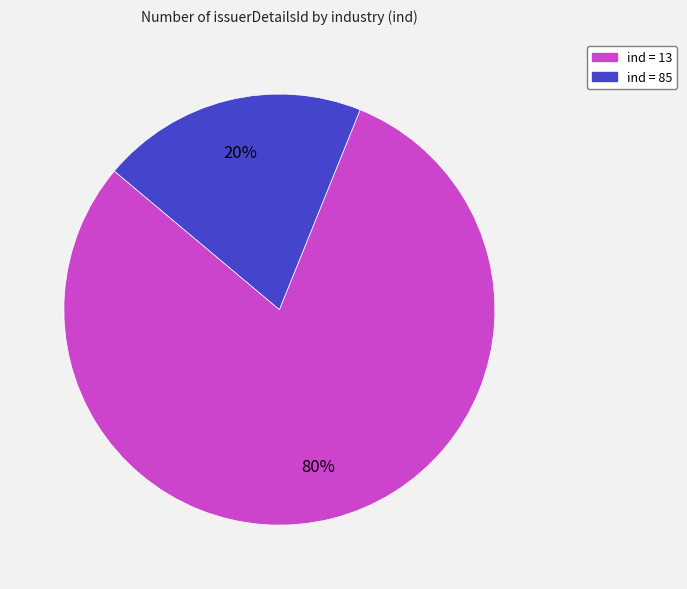

Is there any slice that represents more than half of the pie?

Yes